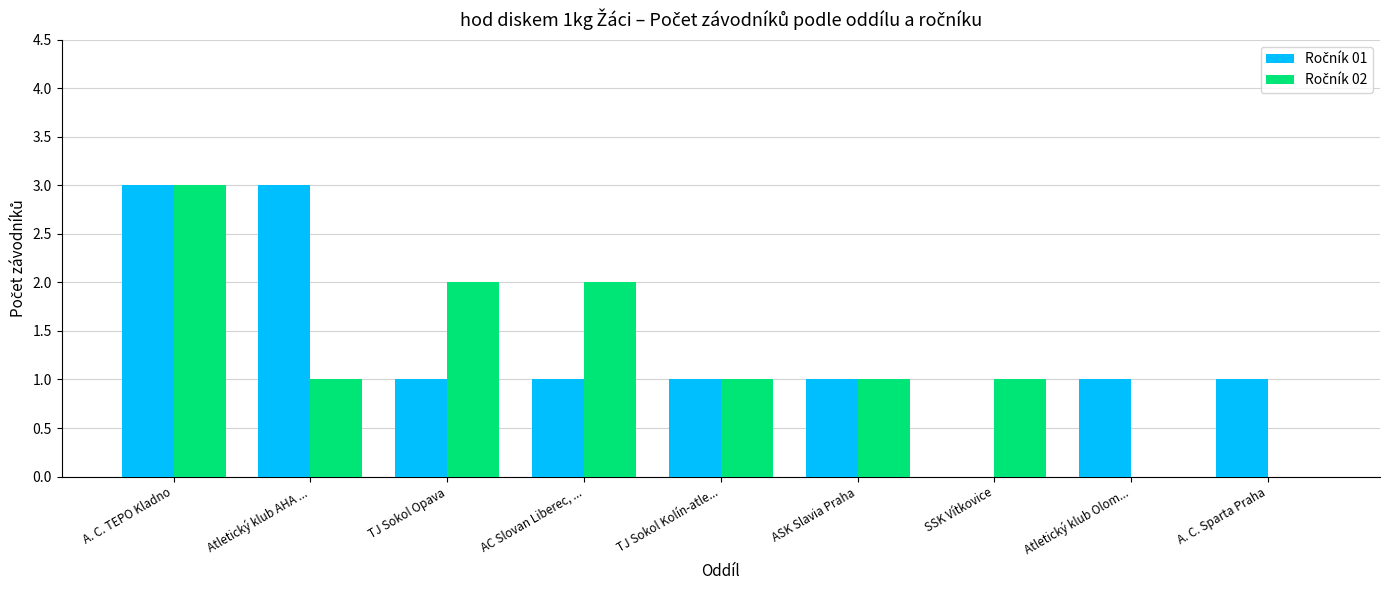

At which category is the sum across all series the highest?

A. C. TEPO Kladno